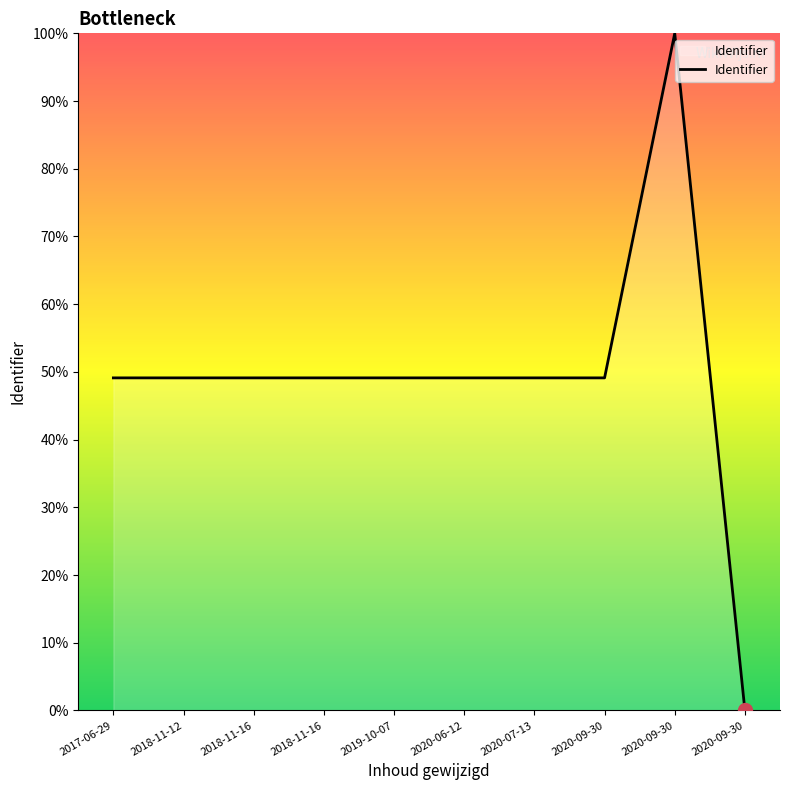

Reading left to right, list all the values displayed in this chart.

2017-06-29=49.1	2018-11-12=49.1	2018-11-16=49.1	2018-11-16=49.1	2019-10-07=49.1	2020-06-12=49.1	2020-07-13=49.1	2020-09-30=49.1	2020-09-30=100.0	2020-09-30=0.0